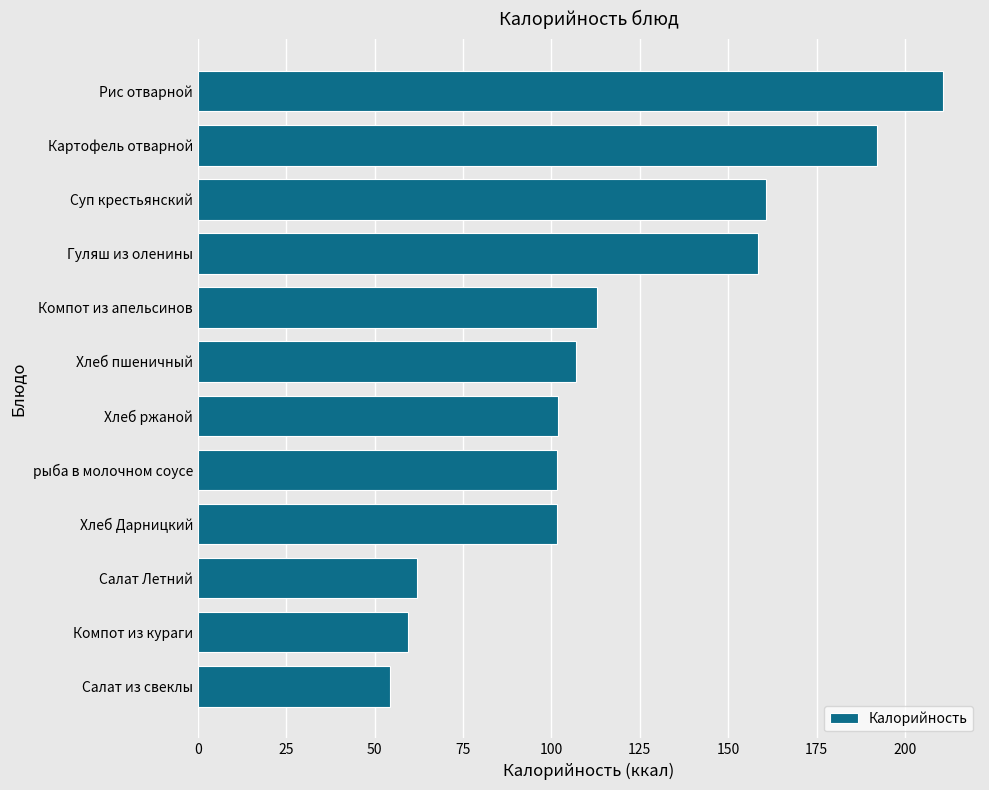

Where is the data nearest to the value 132?

Компот из апельсинов